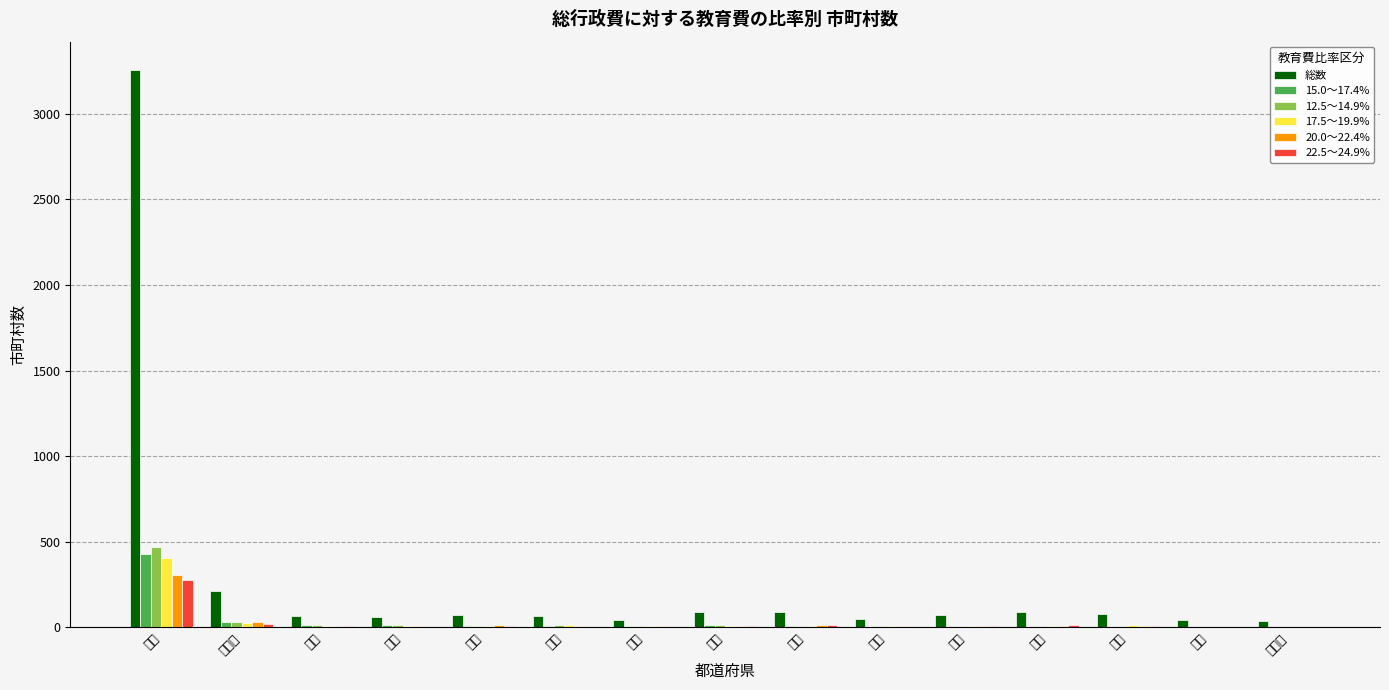

Which series has the largest total across all categories?

総数